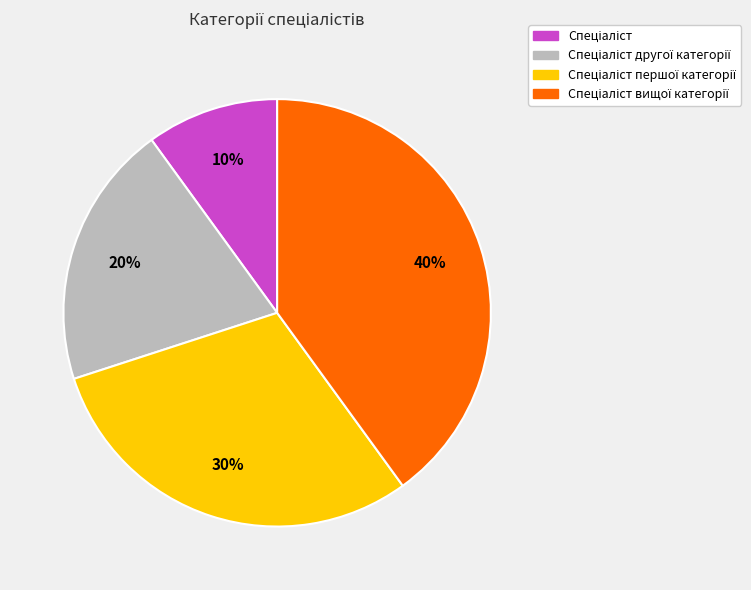

To the nearest percent, what is the average slice percentage?

25%